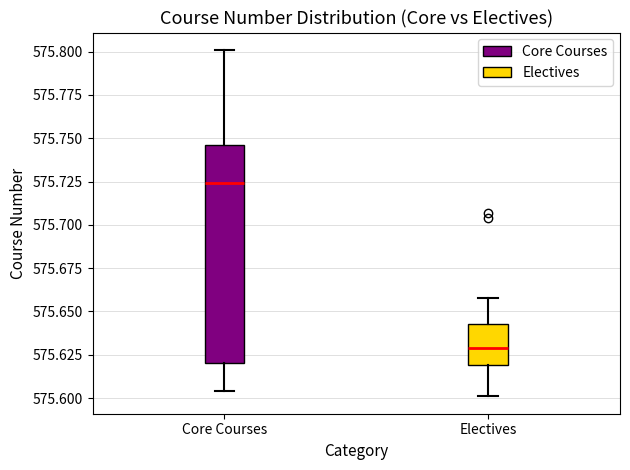

Reading left to right, transcribe this box plot: for each box, give where its median line is, the range the box spans, and where its two whiskers end, as read against the y-axis. The values are not printed on the chart, so give them approximately, as read against the axis.

Core Courses: median 575.725, box 575.620 to 575.745, whiskers 575.605 to 575.800
Electives: median 575.630, box 575.620 to 575.645, whiskers 575.600 to 575.660